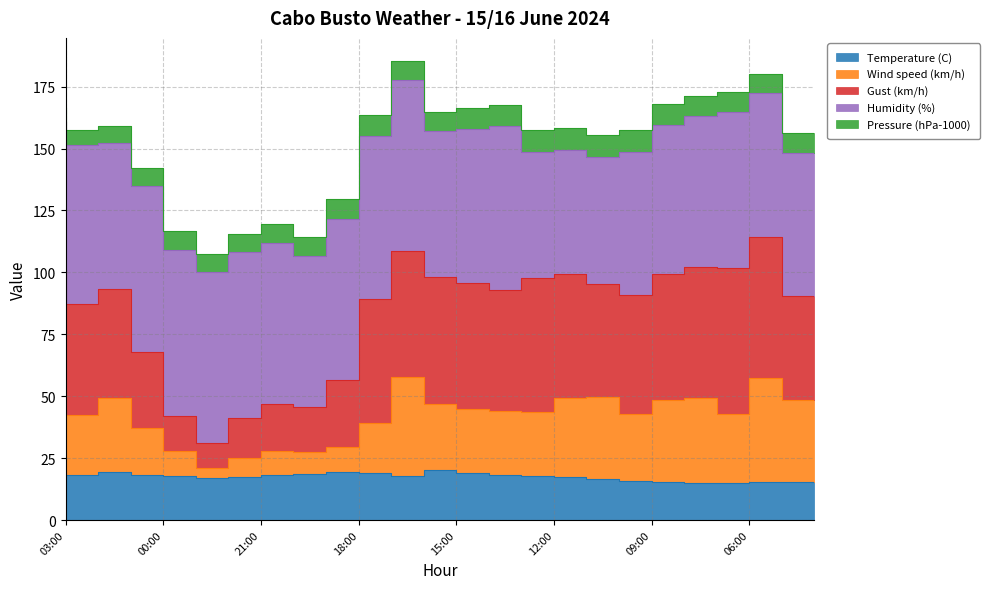

True or false: Temperature (C) and Wind speed (km/h) intersect in this chart.

False